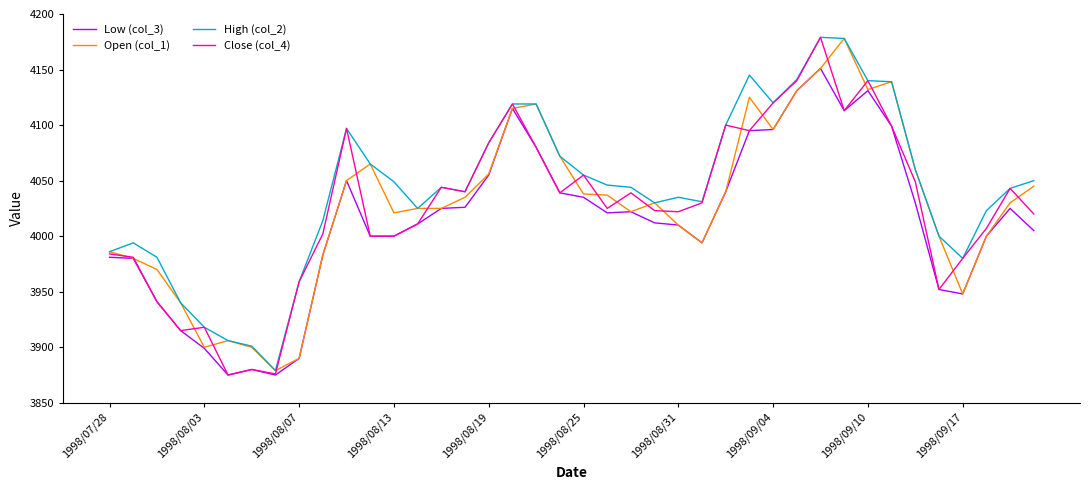

Which series has the largest total across all categories?

High (col_2)